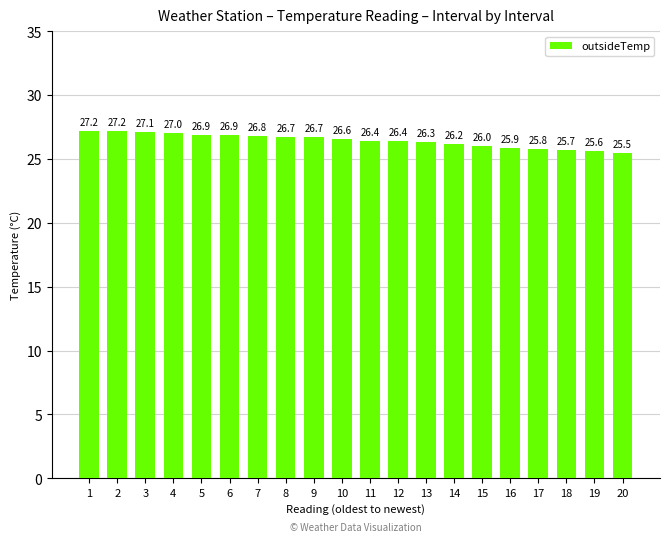

What is the average value?

26.4